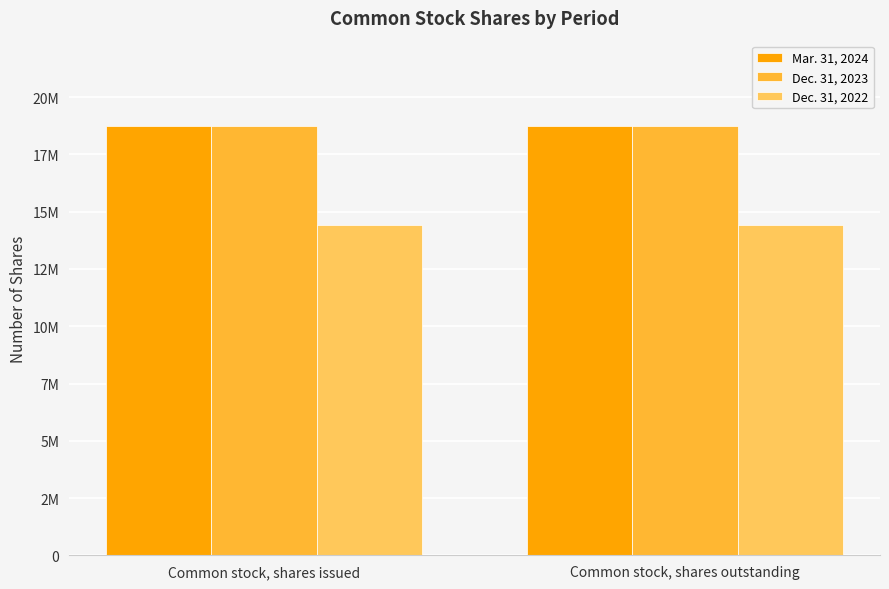

The Mar. 31, 2024 series shows 29355194 at Common stock, shares outstanding. True or false?

False